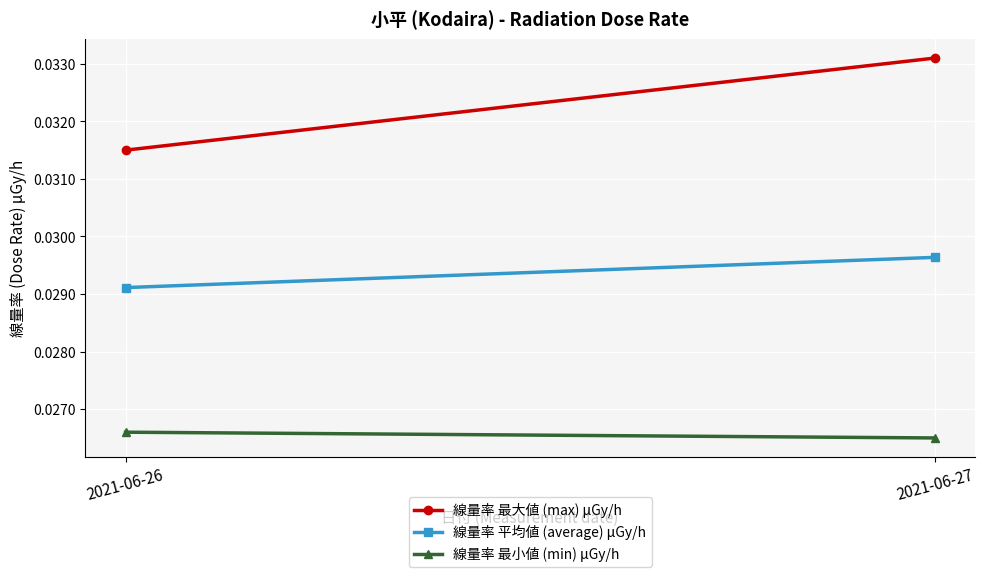

At which label does 線量率 最大値 (max) μGy/h reach its minimum?

2021-06-26